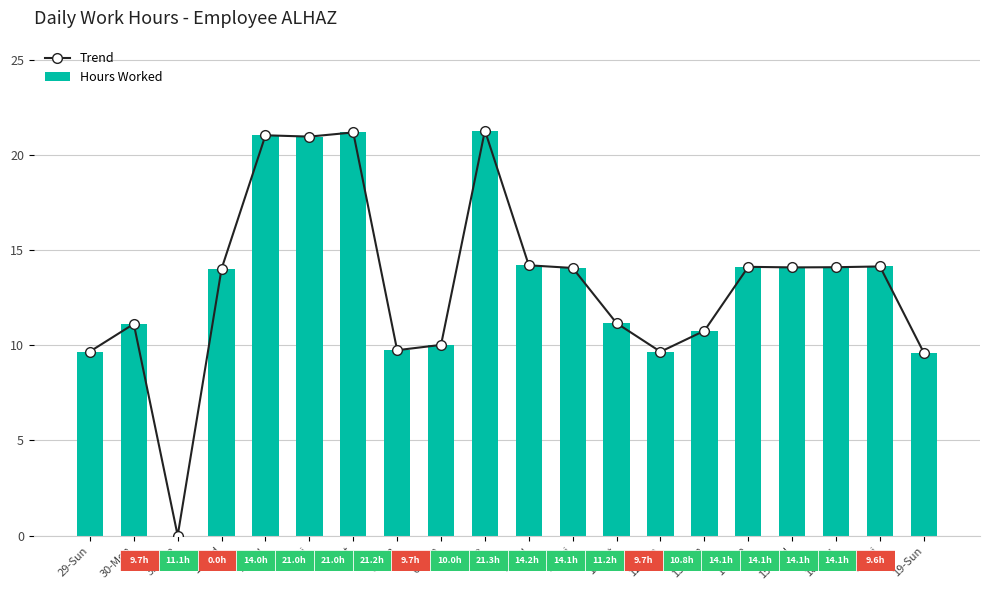

Is it true that Hours Worked equals 15.0 at 13-Mon?

False